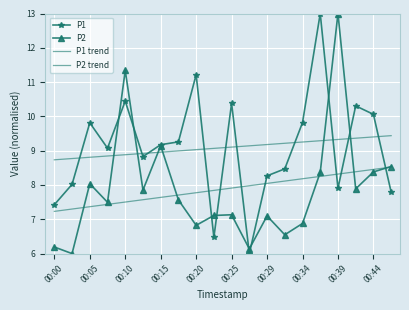

At how many categories does at least one series exceed 10?

7